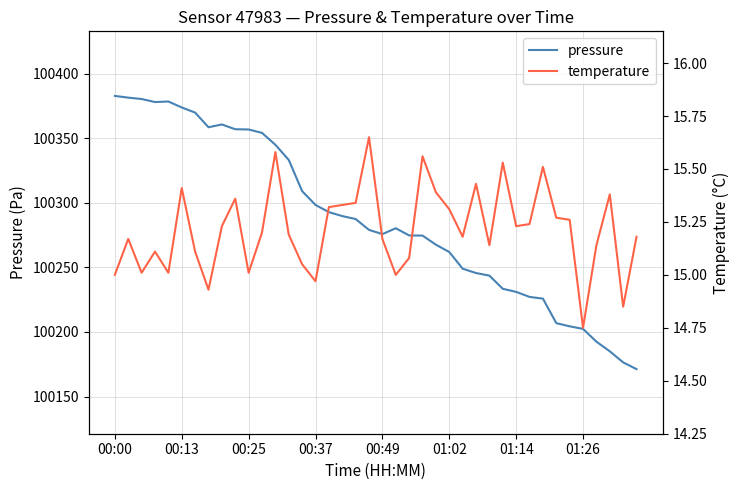

True or false: pressure and temperature intersect in this chart.

False